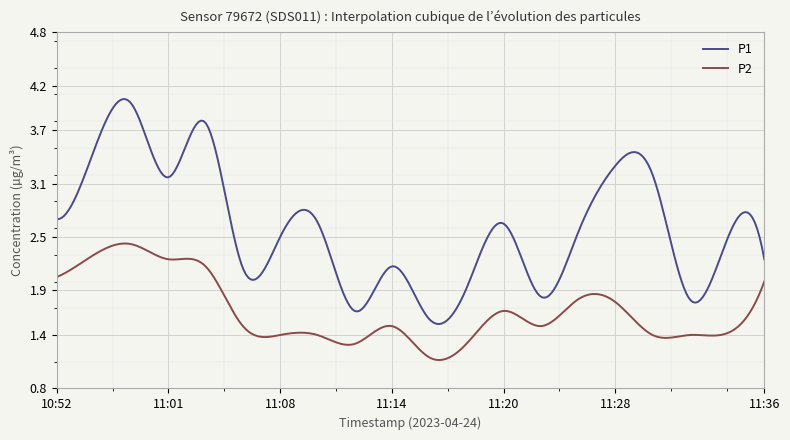

What is the difference between the maximum and minimum values in the P2 series?

1.3